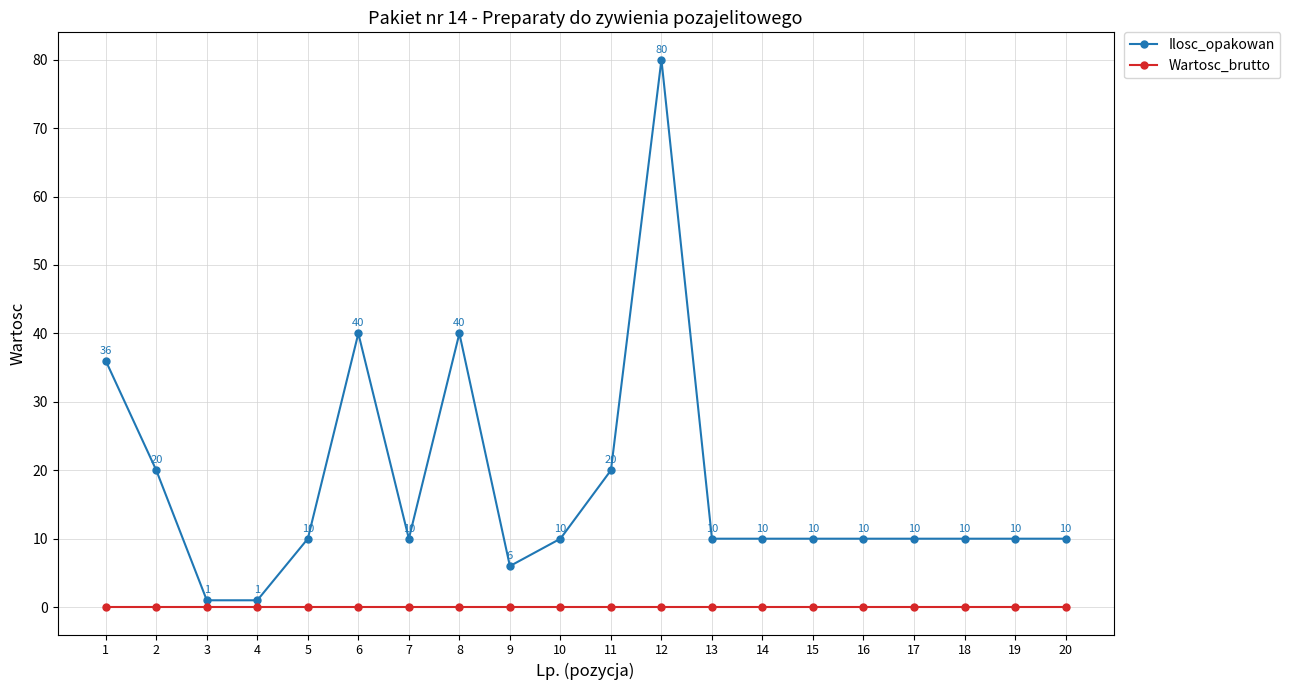

True or false: Ilosc_opakowan and Wartosc_brutto intersect in this chart.

False